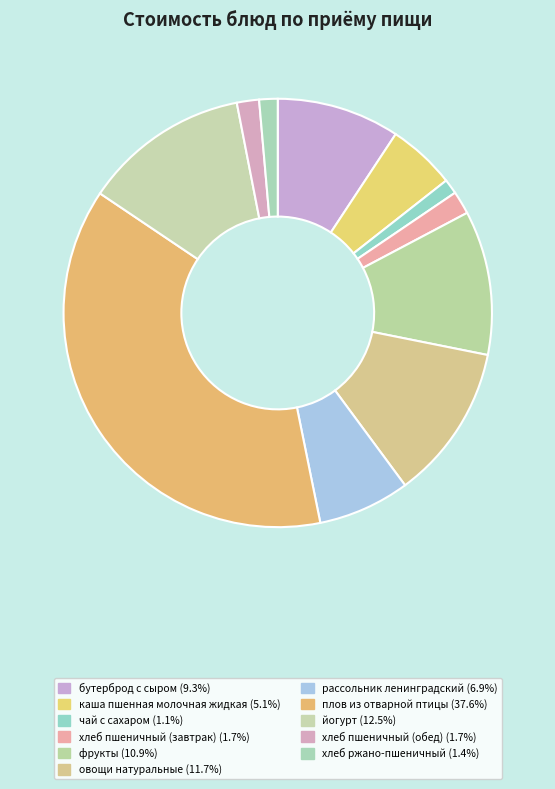

How many segments does this pie chart have?

11